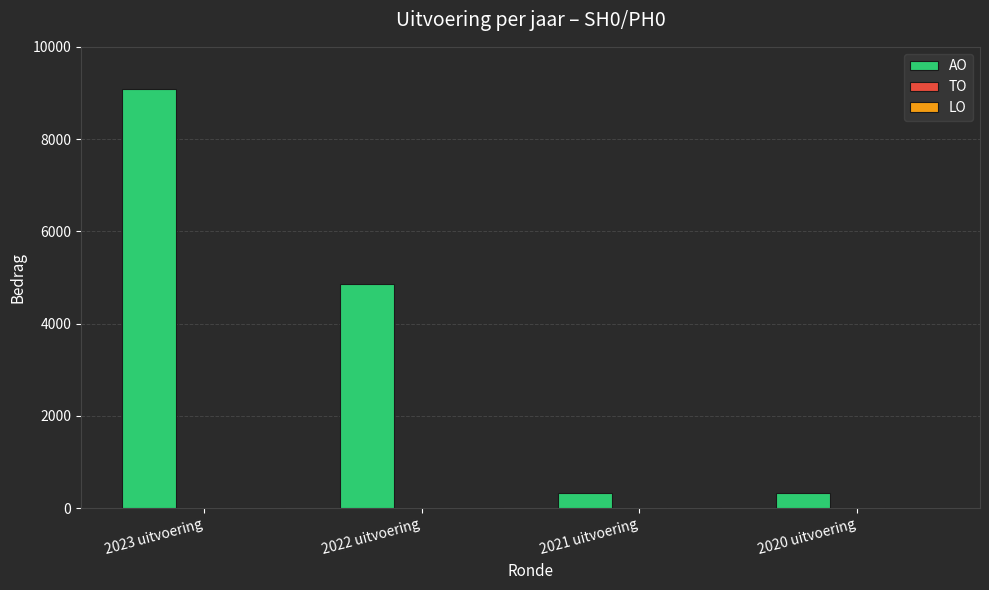

What position from the left is 2021 uitvoering?

3